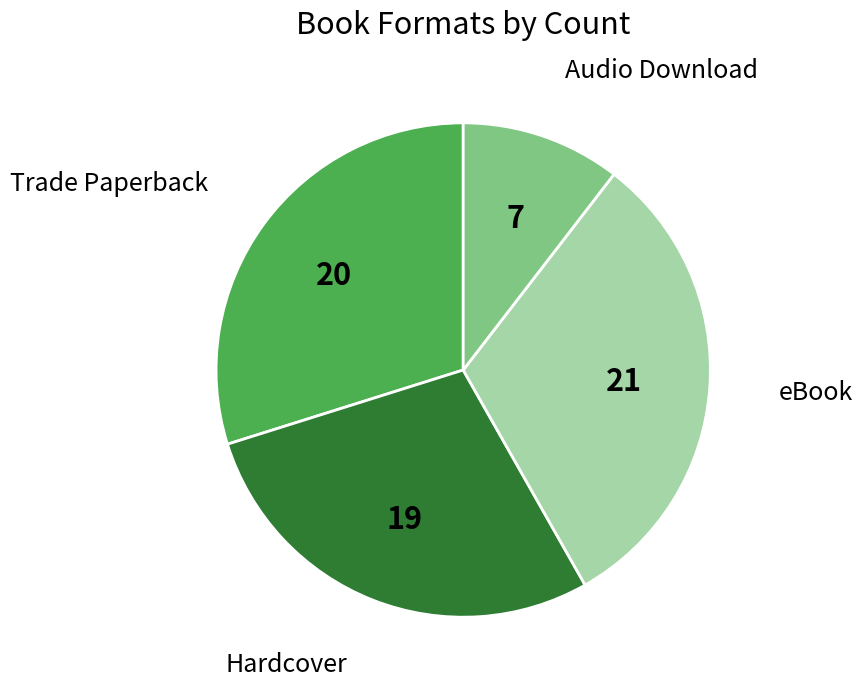

Does Trade Paperback account for over 50% of the chart?

No